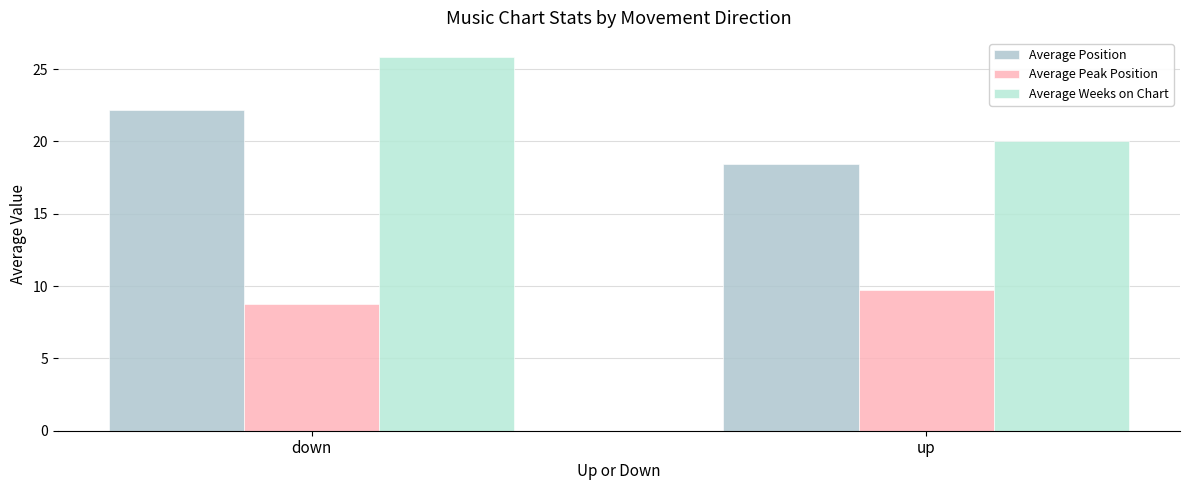

What is the greatest value displayed?

25.9